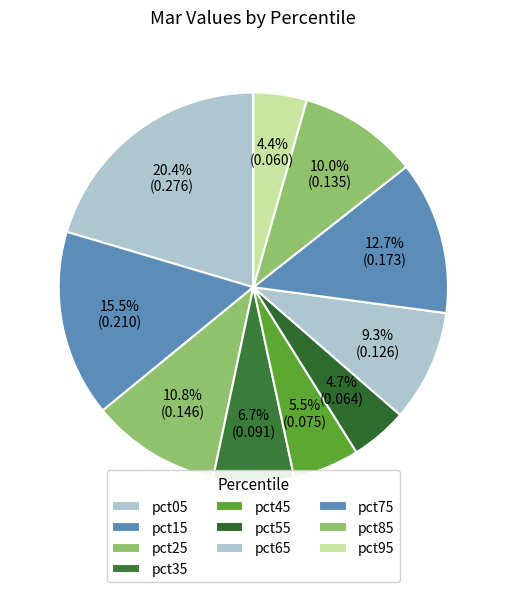

The pct55 slice represents 5% of the pie. True or false?

True